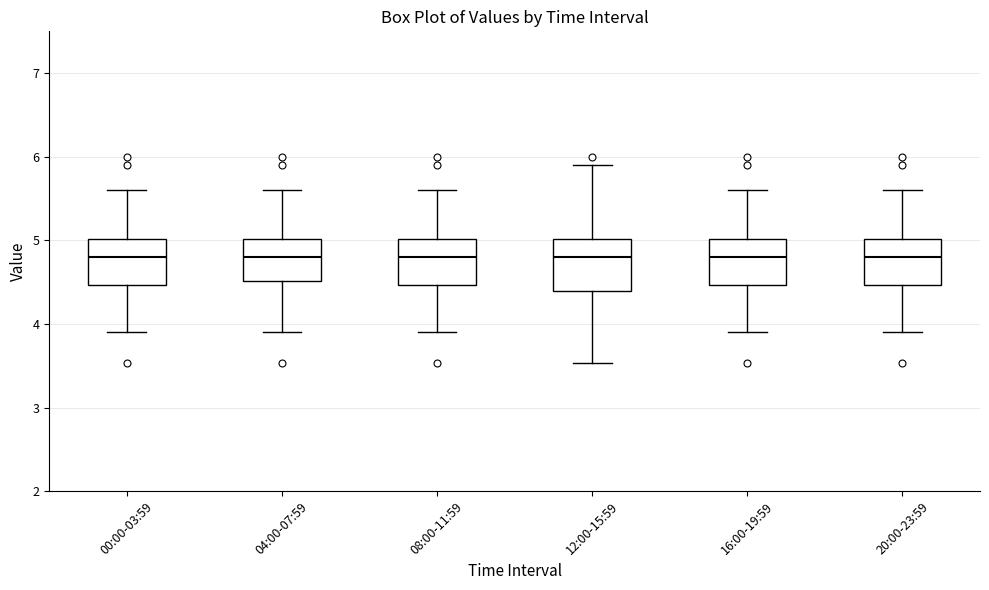

Reading left to right, read every box against the y-axis: the position of its median line, the range the box covers, and the ends of its whiskers. The values are not printed on the chart, so give them approximately, as read against the axis.

00:00-03:59: median 4.8, box 4.5 to 5.0, whiskers 3.9 to 5.6
04:00-07:59: median 4.8, box 4.5 to 5.0, whiskers 3.9 to 5.6
08:00-11:59: median 4.8, box 4.5 to 5.0, whiskers 3.9 to 5.6
12:00-15:59: median 4.8, box 4.4 to 5.0, whiskers 3.5 to 5.9
16:00-19:59: median 4.8, box 4.5 to 5.0, whiskers 3.9 to 5.6
20:00-23:59: median 4.8, box 4.5 to 5.0, whiskers 3.9 to 5.6